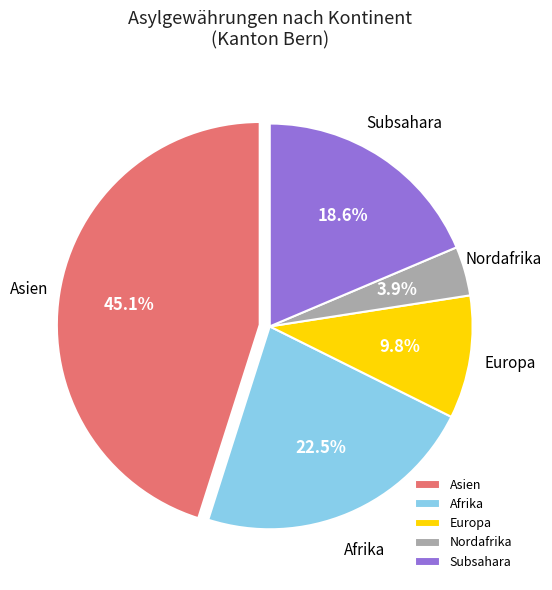

What is the total percentage of Nordafrika and Asien?

49.0%